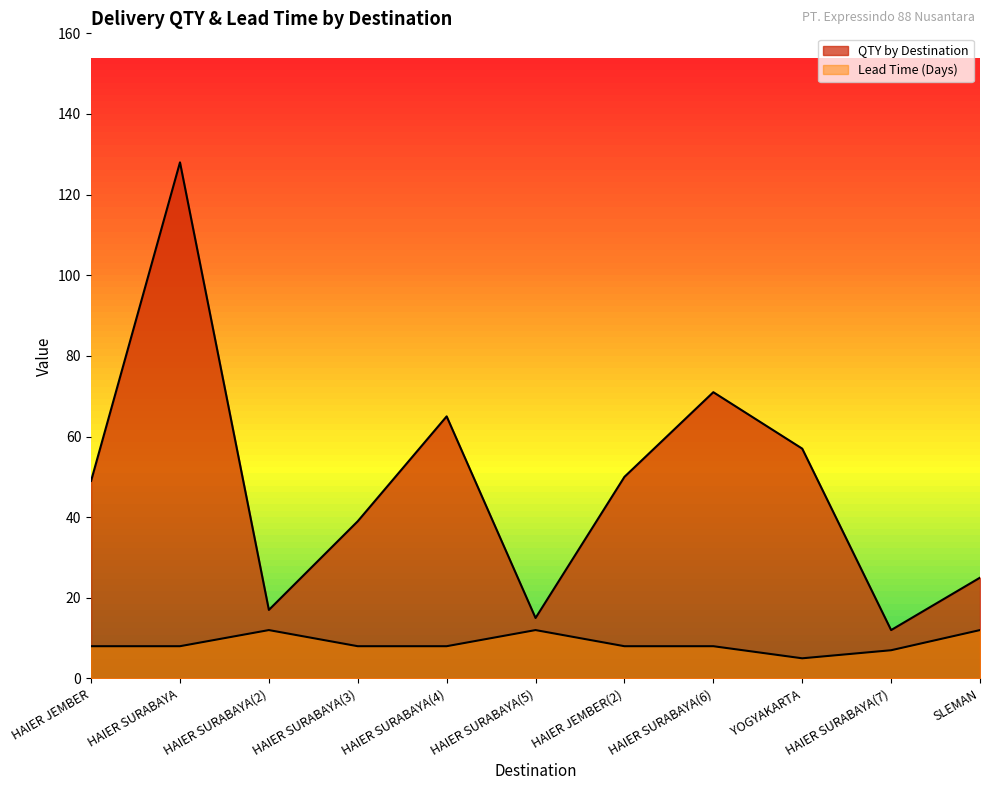

What position from the right is SLEMAN?

1